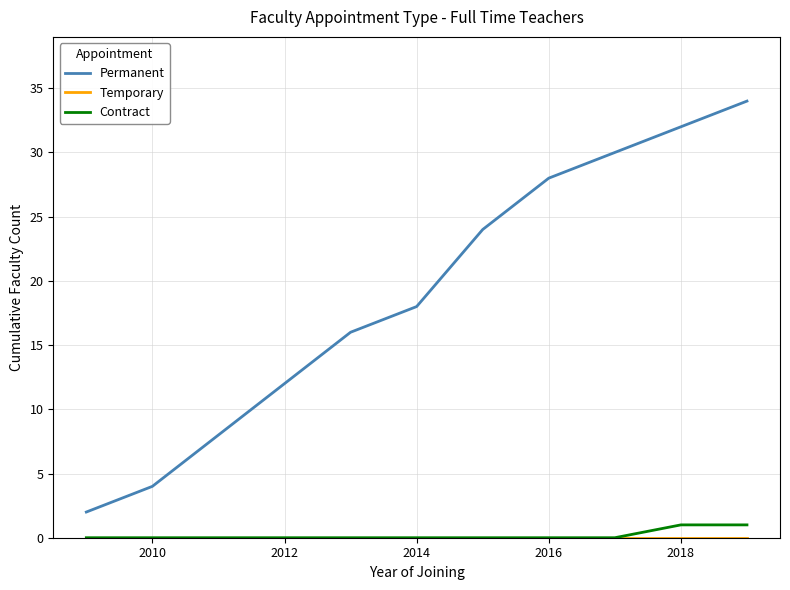

Which series has the largest total across all categories?

Permanent